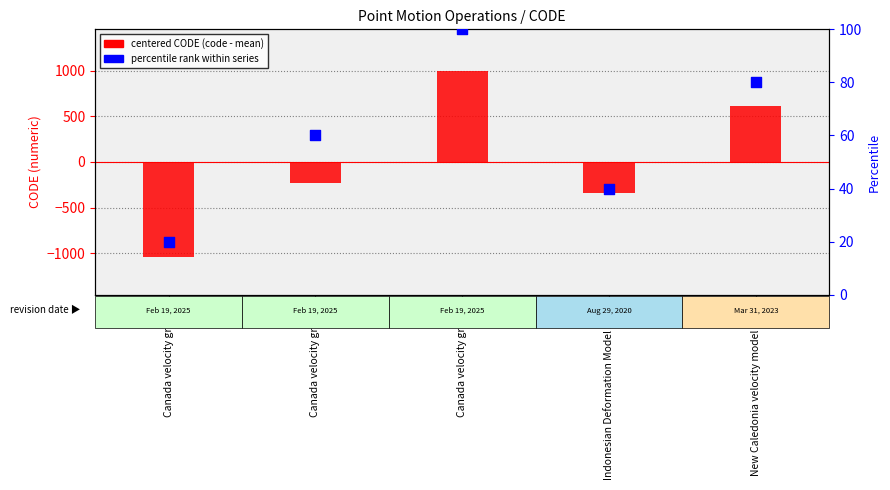

What are all the series names shown in the legend?

centered CODE (code - mean), percentile rank within series